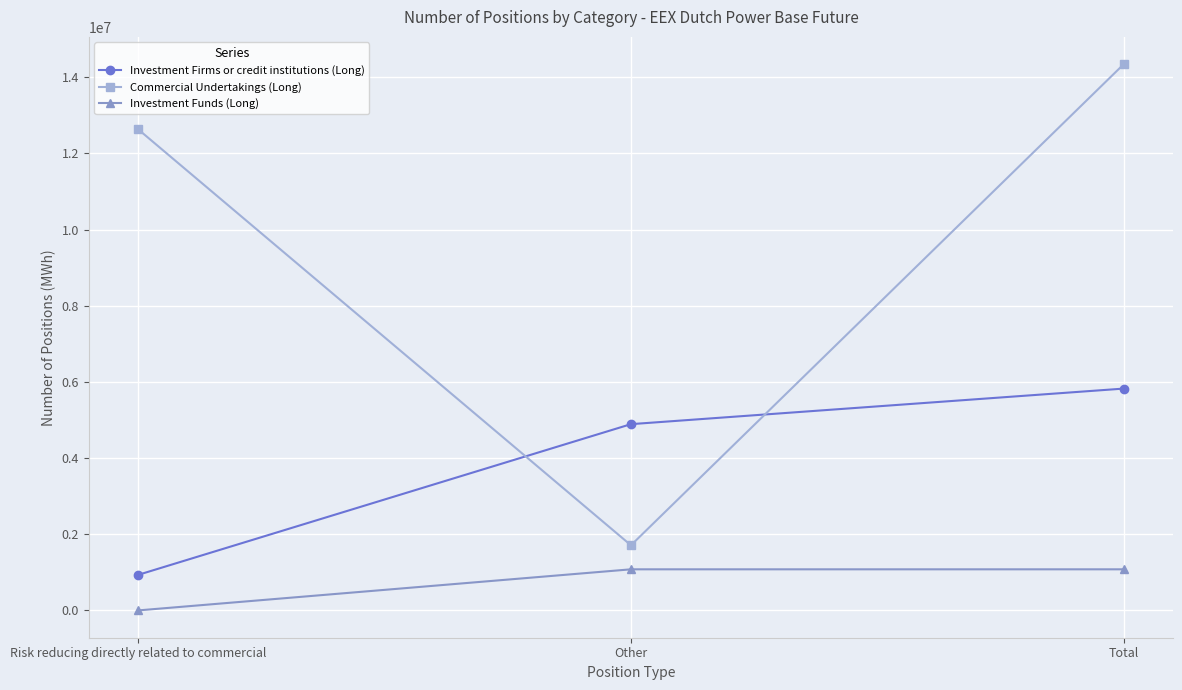

List the labels in order of Investment Firms or credit institutions (Long) value, smallest first.

Risk reducing directly related to commercial, Other, Total